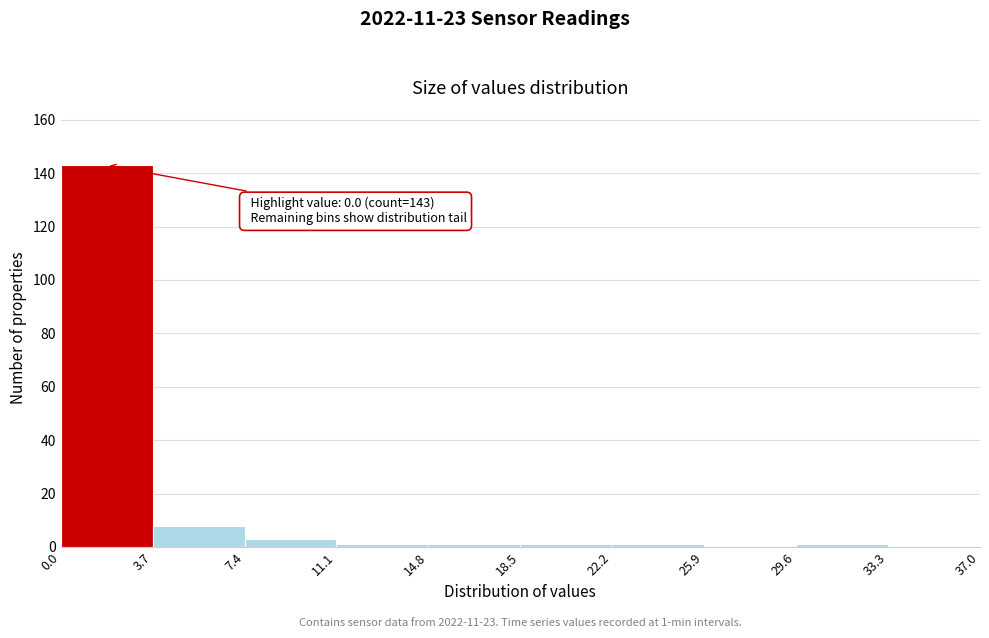

Over which range of the x-axis is the bar tallest?

0.0 to 3.7